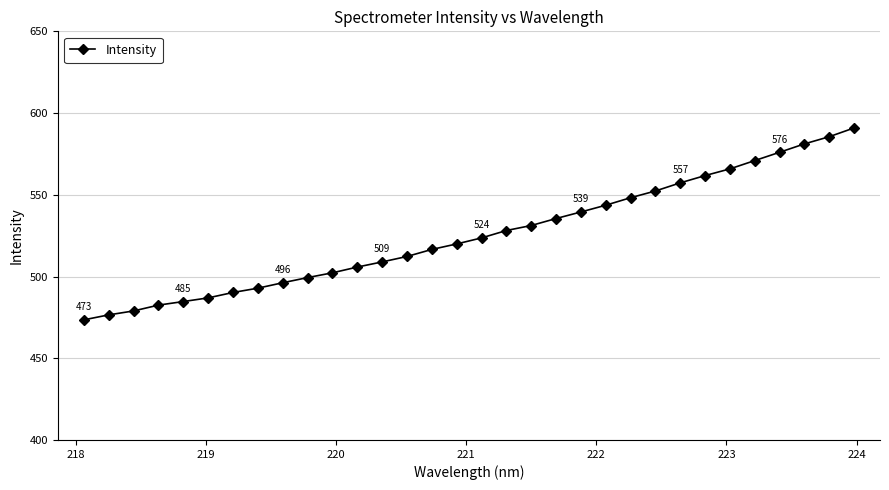

What is the difference between the maximum and minimum values?

117.4